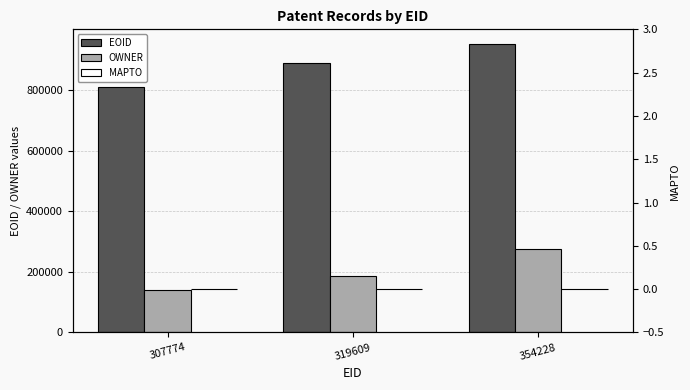

Between 307774 and 319609, which series saw the biggest shift?

EOID